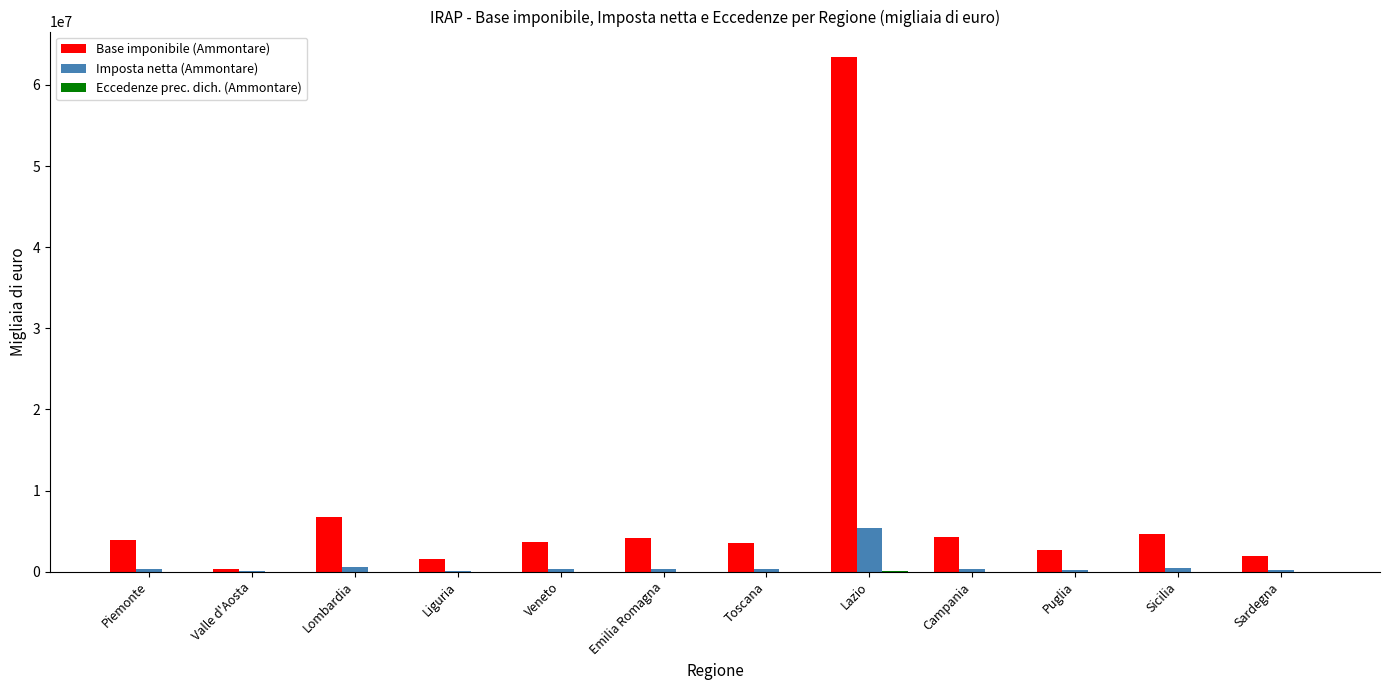

The value of Base imponibile (Ammontare) at Veneto is 6096417. True or false?

False